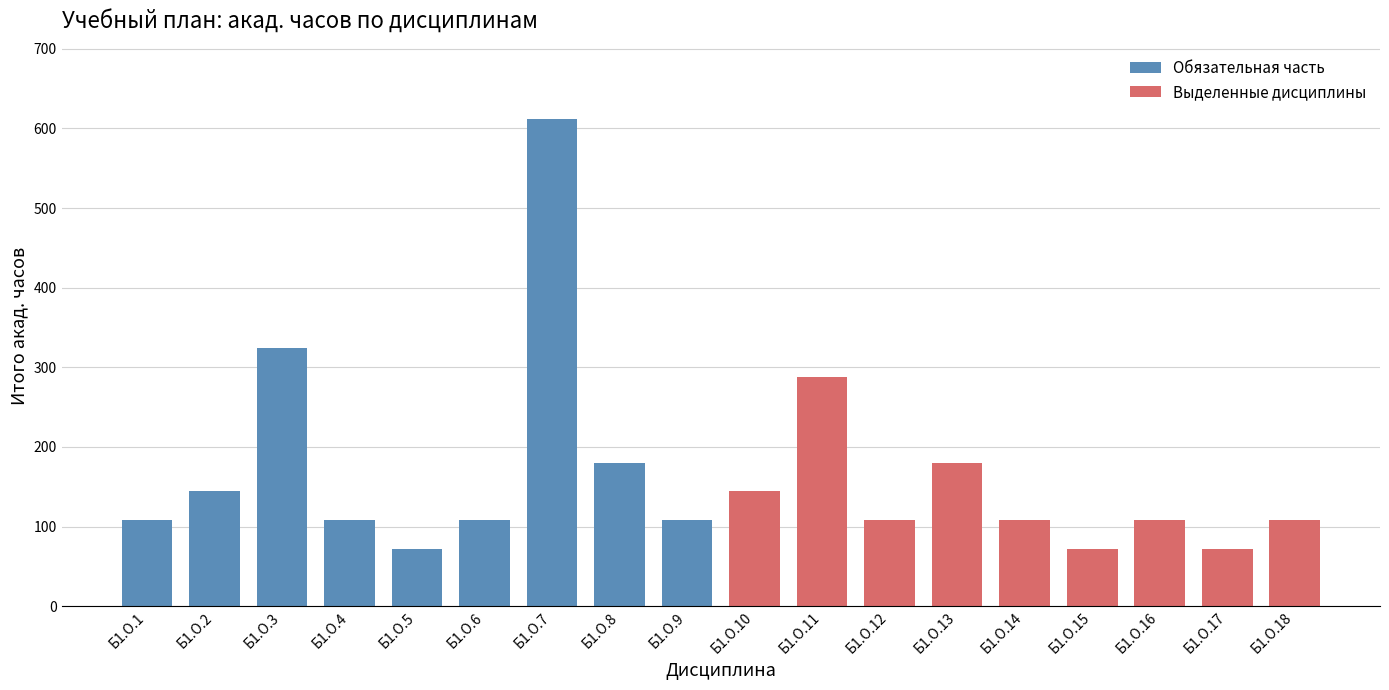

What is the smallest value displayed?

72